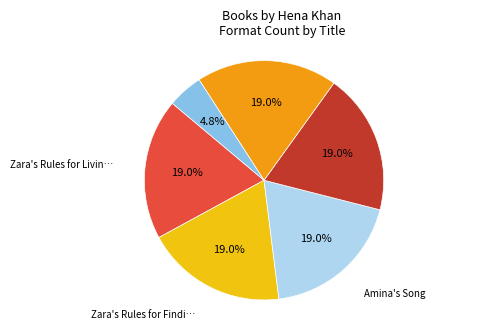

Is there a majority slice in this chart?

No